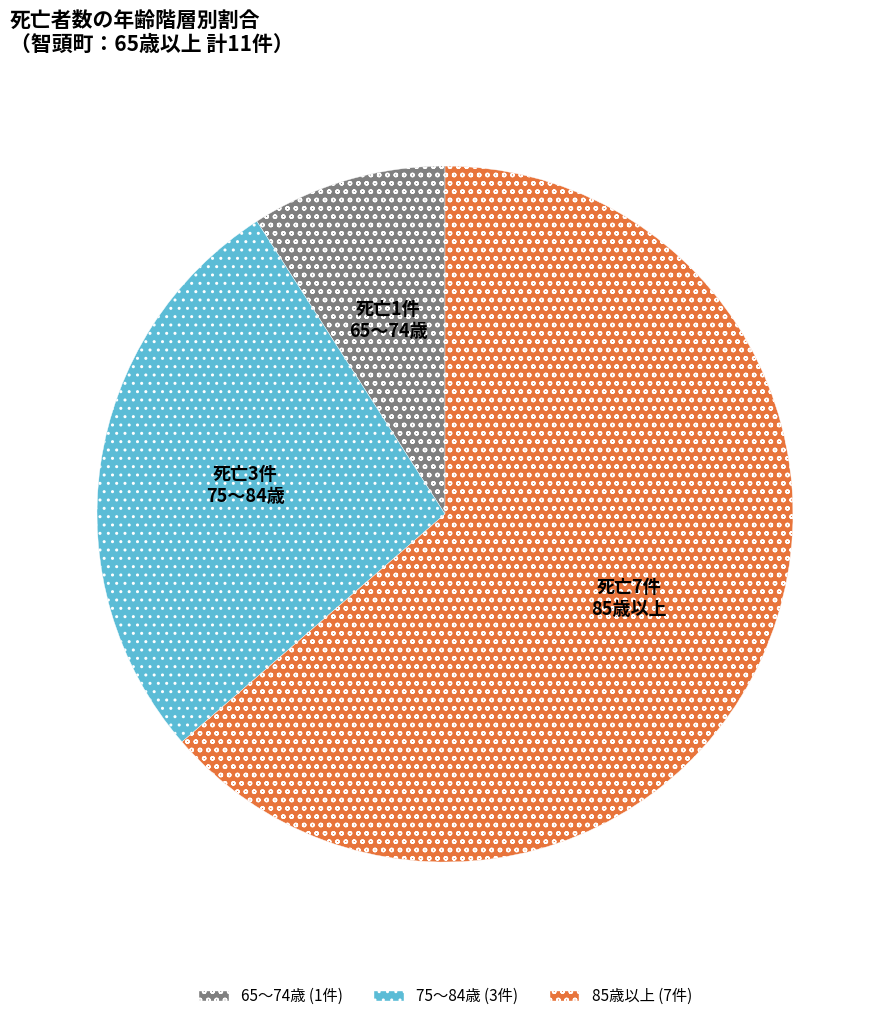

Is there a majority slice in this chart?

Yes